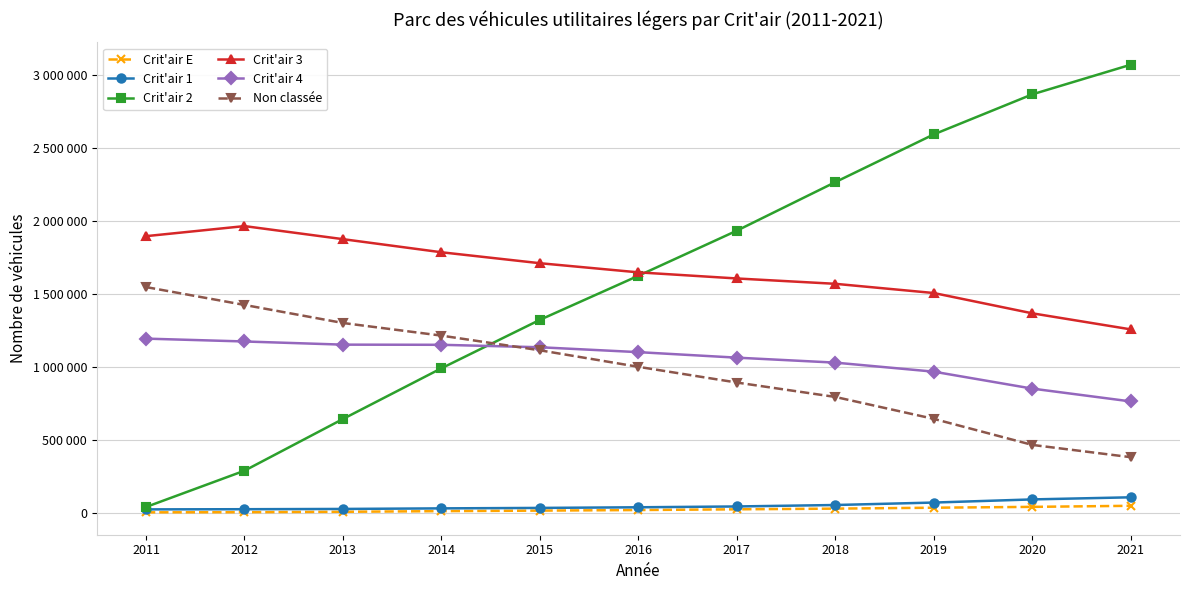

Which series changed the most between 2013 and 2021?

Crit'air 2